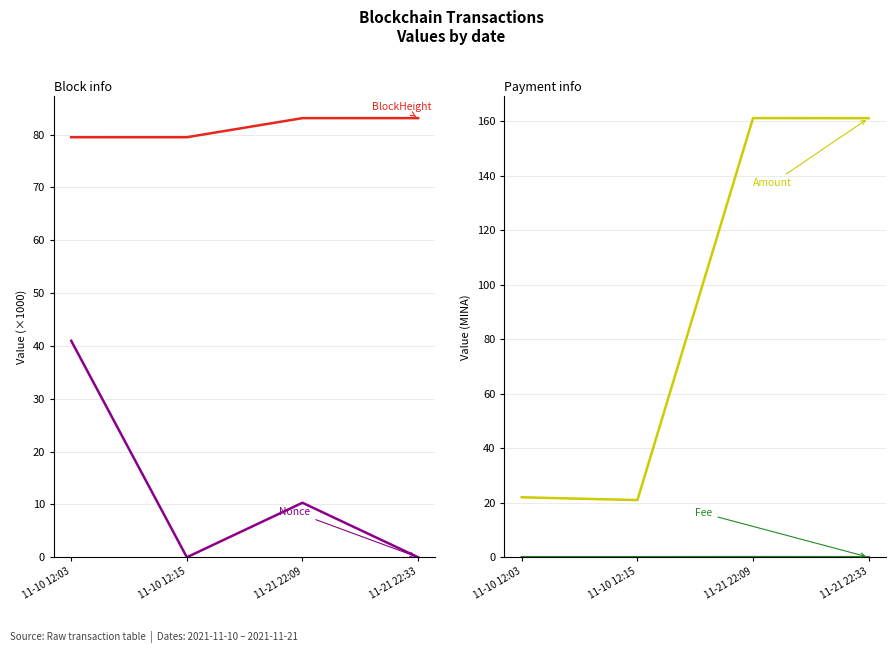

How many categories are shown in the chart?

4